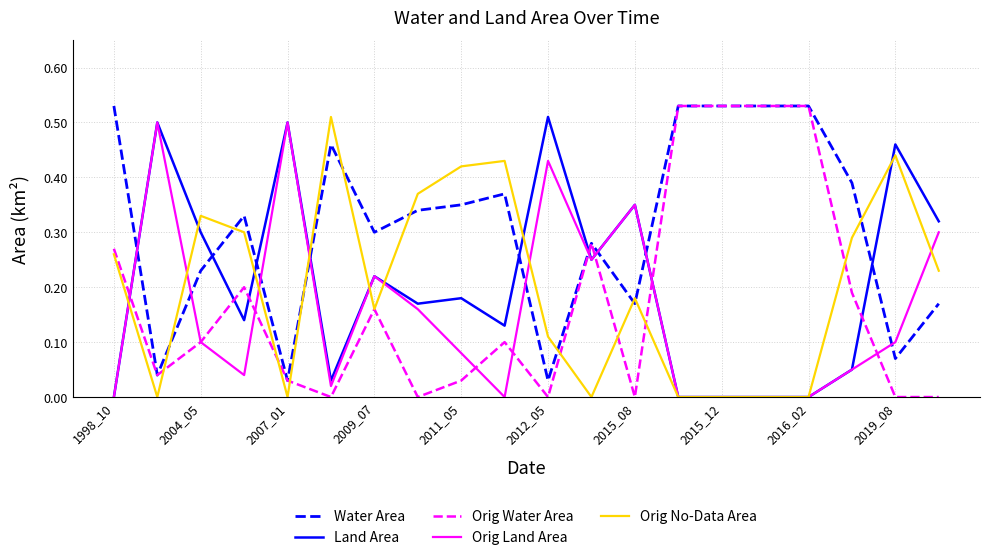

How many lines are shown in the chart?

5